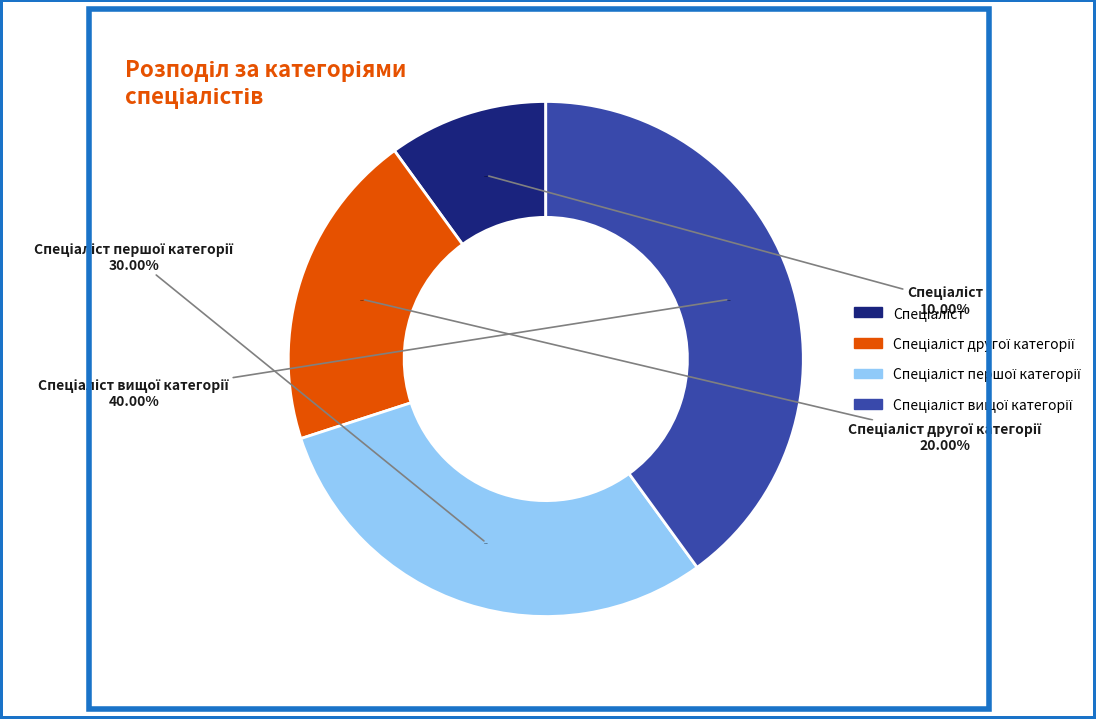

To the nearest percent, what percentage of the pie is Спеціаліст другої категорії?

20%